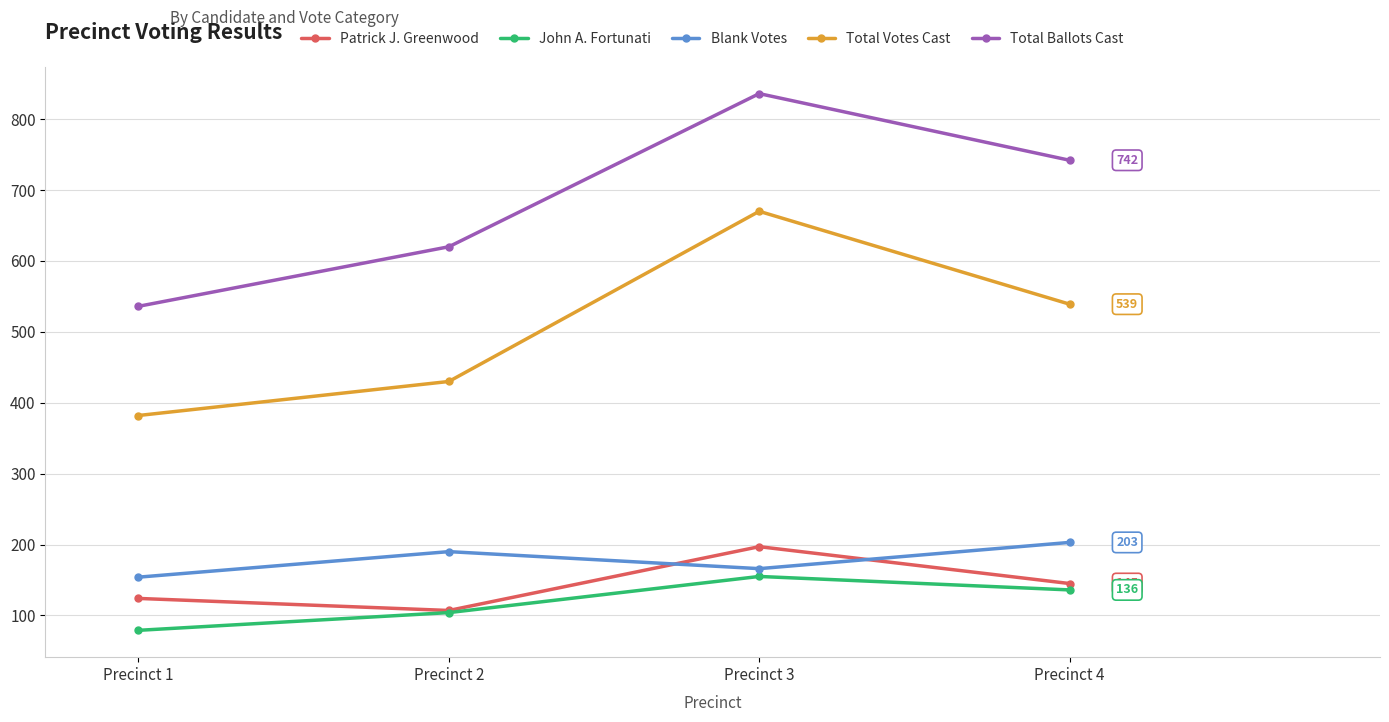

What is the total value across all series at Precinct 3?

2024